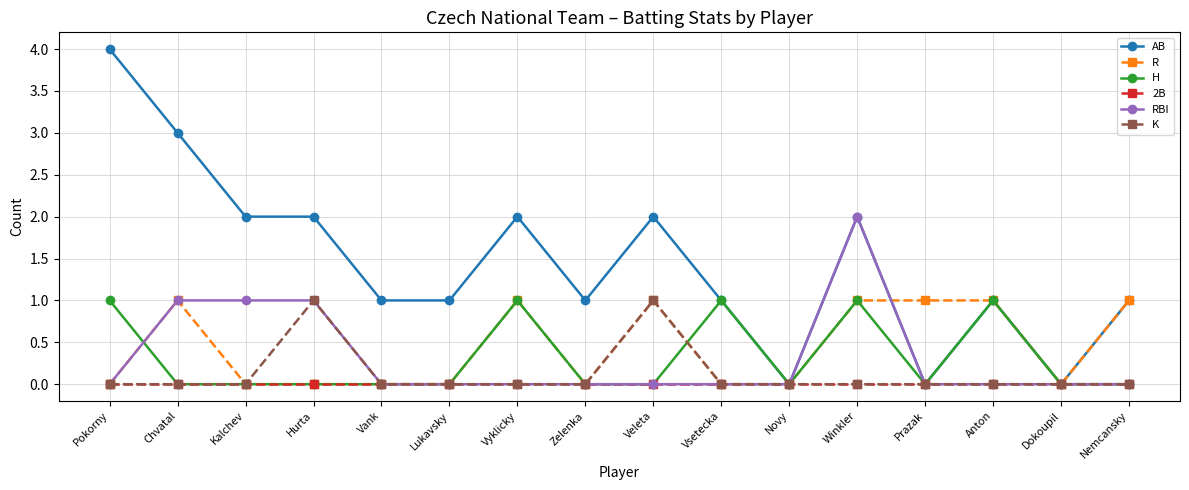

Which series has the widest spread of values?

AB